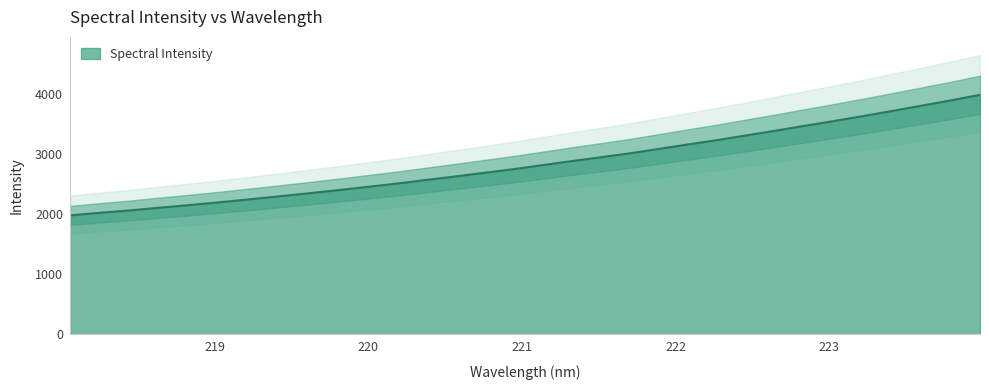

Where is the data nearest to the value 2978?

221.6902